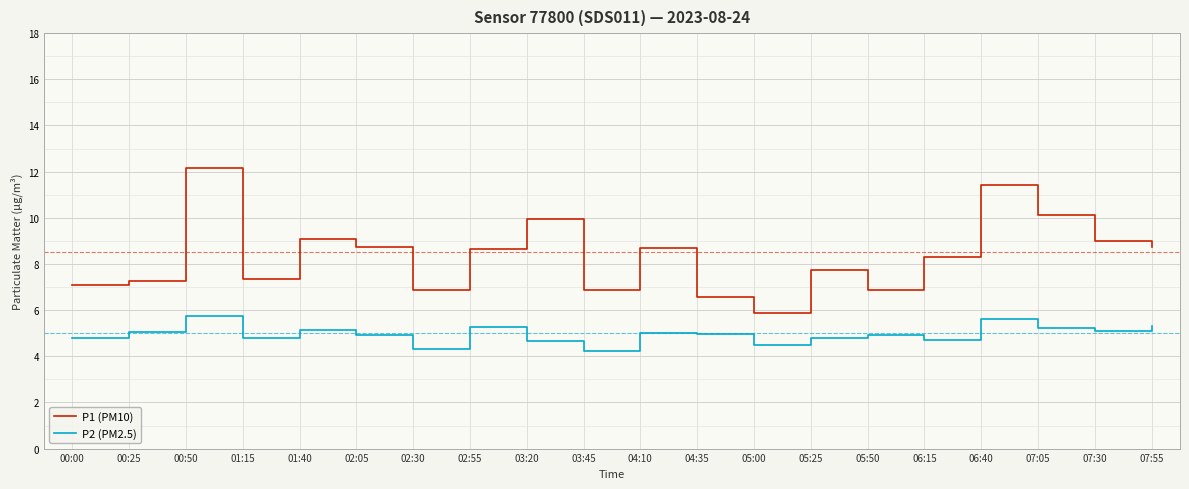

What is the difference between the P2 (PM2.5) values at 05:25 and 06:40?

0.8